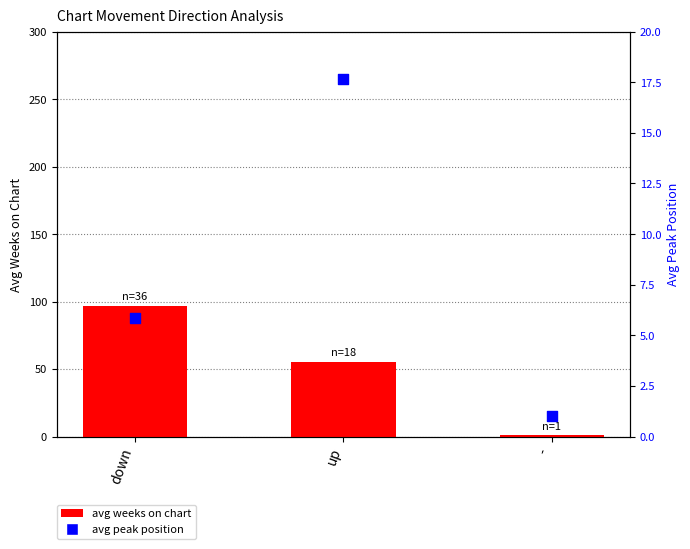

Which series reaches the minimum Y coordinate?

avg weeks on chart